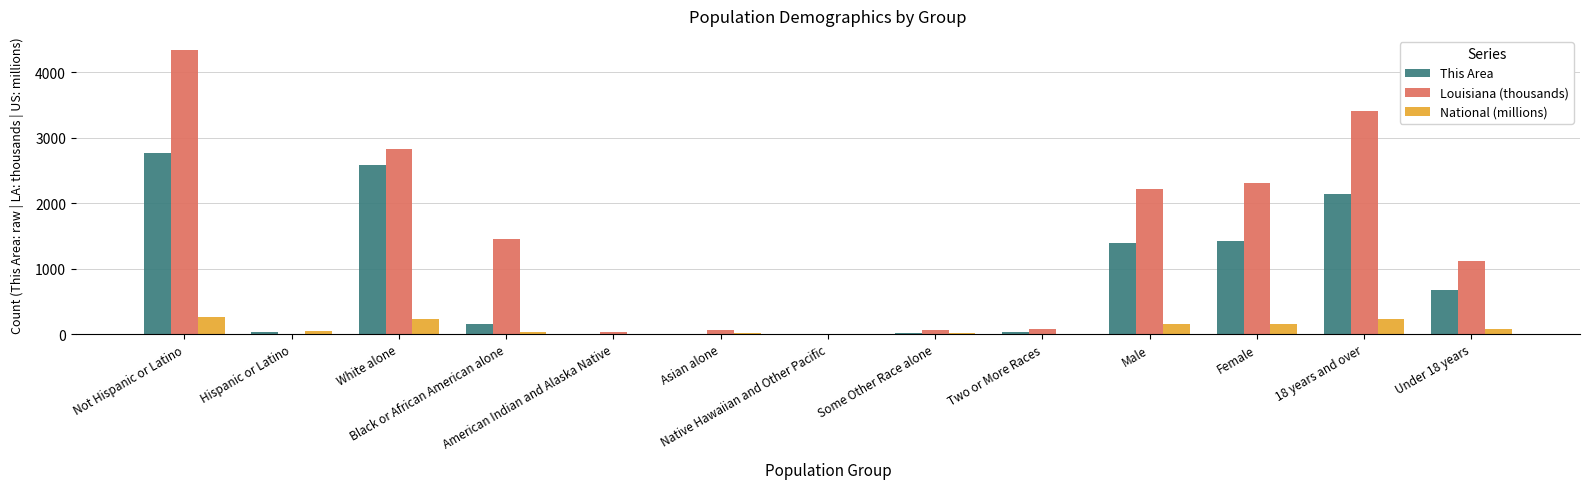

Is it true that This Area equals 2771.0 at Not Hispanic or Latino?

True